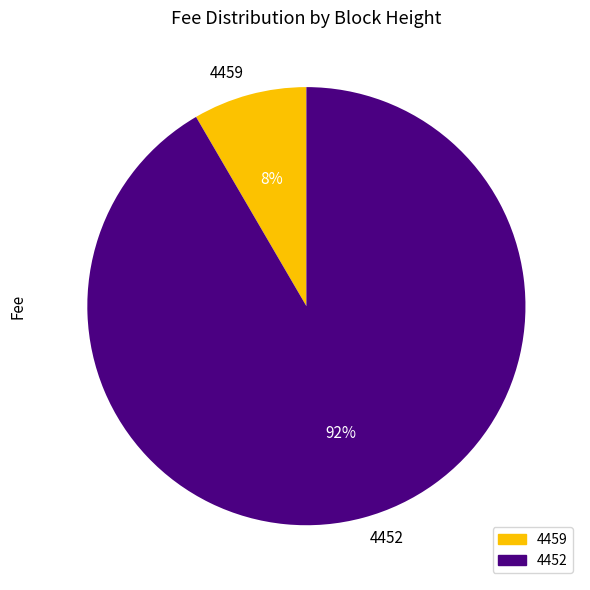

Does 4452 account for over 50% of the chart?

Yes